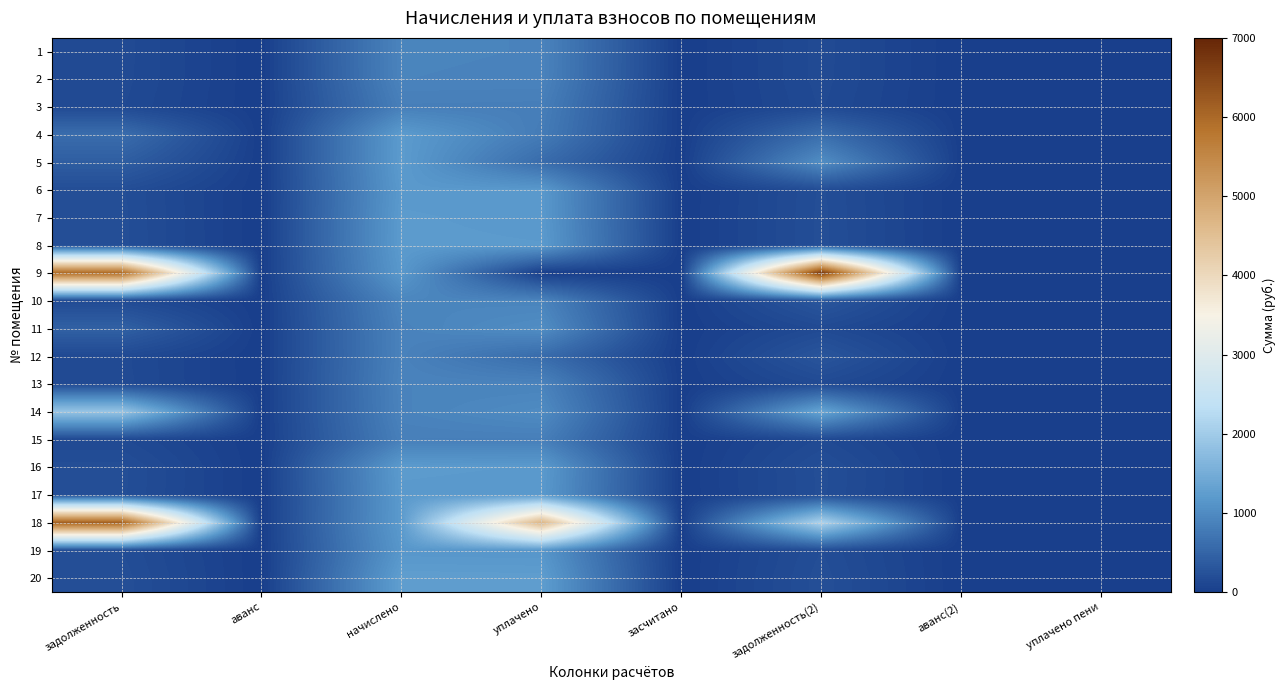

Reading left to right, extract all data points from this chart.

1: задолженность=151.2	аванс=0.0	начислено=907.2	уплачено=900.9	засчитано=0.0	задолженность(2)=151.2	аванс(2)=0.0	уплачено пени=0.0
2: задолженность=150.5	аванс=0.0	начислено=902.9	уплачено=896.6	засчитано=0.0	задолженность(2)=150.5	аванс(2)=0.0	уплачено пени=0.0
3: задолженность=140.4	аванс=0.0	начислено=842.4	уплачено=836.5	засчитано=0.0	задолженность(2)=140.4	аванс(2)=0.0	уплачено пени=0.0
4: задолженность=607.2	аванс=0.0	начислено=1213.9	уплачено=800.9	засчитано=0.0	задолженность(2)=609.3	аванс(2)=0.0	уплачено пени=1.5
5: задолженность=408.0	аванс=0.0	начислено=1218.2	уплачено=592.2	засчитано=0.0	задолженность(2)=1023.9	аванс(2)=0.0	уплачено пени=16.9
6: задолженность=198.0	аванс=0.0	начислено=1188.0	уплачено=1179.8	засчитано=0.0	задолженность(2)=198.0	аванс(2)=0.0	уплачено пени=0.0
7: задолженность=201.6	аванс=0.0	начислено=1209.6	уплачено=1187.6	засчитано=0.0	задолженность(2)=201.6	аванс(2)=0.0	уплачено пени=0.0
8: задолженность=202.3	аванс=0.0	начислено=1213.9	уплачено=1205.5	засчитано=0.0	задолженность(2)=202.3	аванс(2)=0.0	уплачено пени=0.0
9: задолженность=5972.1	аванс=0.0	начислено=1175.0	уплачено=0.0	засчитано=0.0	задолженность(2)=6709.4	аванс(2)=0.0	уплачено пени=0.0
10: задолженность=154.8	аванс=0.0	начислено=928.8	уплачено=907.1	засчитано=0.0	задолженность(2)=309.6	аванс(2)=0.0	уплачено пени=0.0
11: задолженность=445.2	аванс=0.0	начислено=889.9	уплачено=1025.9	засчитано=0.0	задолженность(2)=148.3	аванс(2)=0.0	уплачено пени=1.3
12: задолженность=147.6	аванс=0.0	начислено=885.6	уплачено=590.4	засчитано=0.0	задолженность(2)=295.2	аванс(2)=0.0	уплачено пени=0.0
13: задолженность=150.5	аванс=0.0	начислено=902.9	уплачено=895.8	засчитано=0.0	задолженность(2)=150.5	аванс(2)=0.0	уплачено пени=0.0
14: задолженность=1870.7	аванс=0.0	начислено=894.2	уплачено=1000.0	засчитано=0.0	задолженность(2)=1351.9	аванс(2)=0.0	уплачено пени=0.0
15: задолженность=141.1	аванс=0.0	начислено=846.7	уплачено=840.8	засчитано=0.0	задолженность(2)=141.1	аванс(2)=0.0	уплачено пени=0.0
16: задолженность=201.6	аванс=0.0	начислено=1209.6	уплачено=1201.2	засчитано=0.0	задолженность(2)=201.6	аванс(2)=0.0	уплачено пени=0.0
17: задолженность=199.4	аванс=0.0	начислено=1196.6	уплачено=1188.3	засчитано=0.0	задолженность(2)=199.4	аванс(2)=0.0	уплачено пени=0.0
18: задолженность=6125.8	аванс=0.0	начислено=1205.3	уплачено=4670.5	засчитано=0.0	задолженность(2)=2121.8	аванс(2)=0.0	уплачено пени=0.0
19: задолженность=192.2	аванс=0.0	начислено=1153.4	уплачено=1145.4	засчитано=0.0	задолженность(2)=192.2	аванс(2)=0.0	уплачено пени=0.0
20: задолженность=209.5	аванс=0.0	начислено=1257.1	уплачено=1248.4	засчитано=0.0	задолженность(2)=209.5	аванс(2)=0.0	уплачено пени=0.0